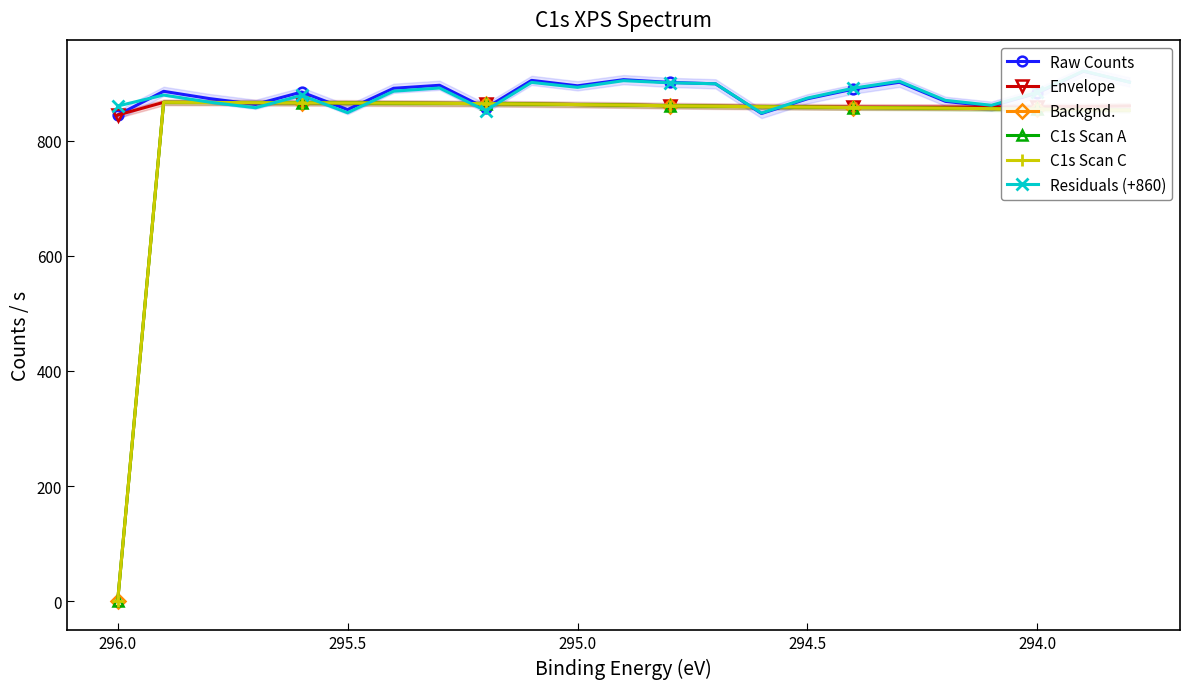

What is the difference between the second highest and minimum values in the Raw Counts series?

61.4